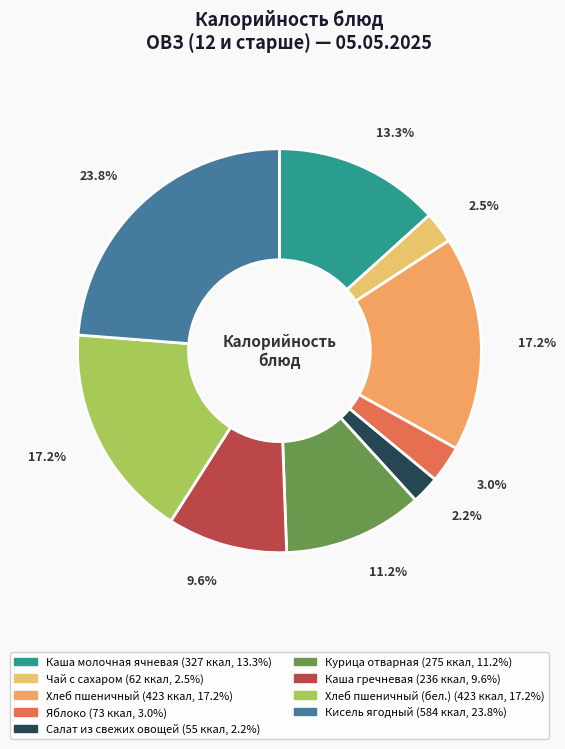

How many slices are in this pie chart?

9